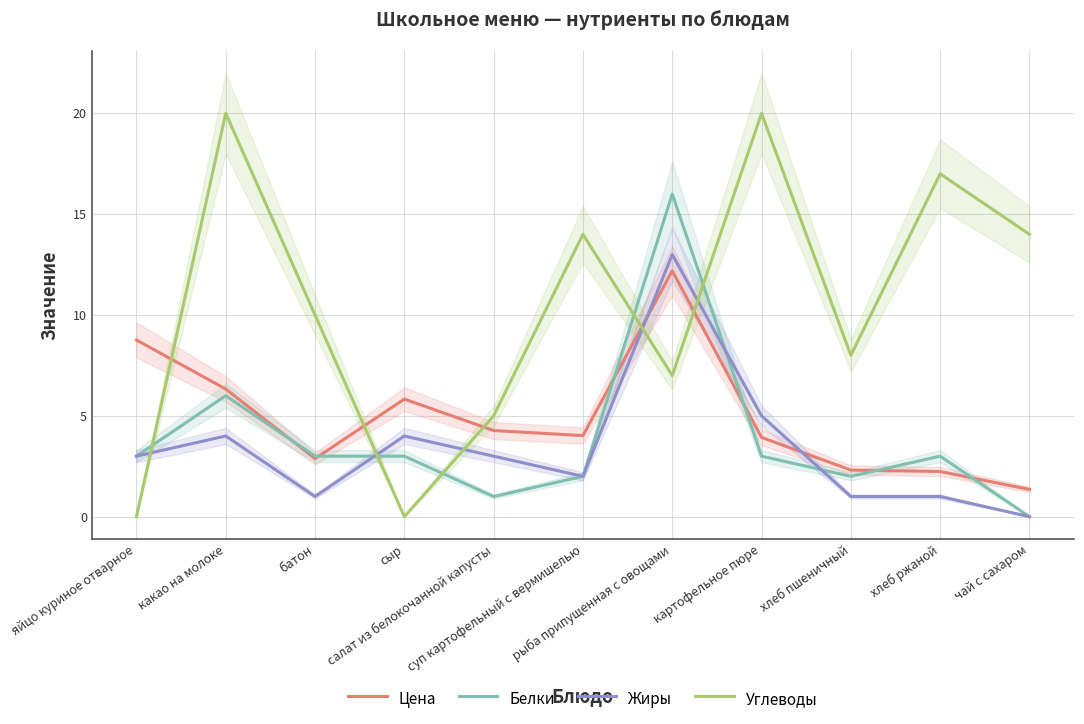

What is the greatest value displayed?

20.0